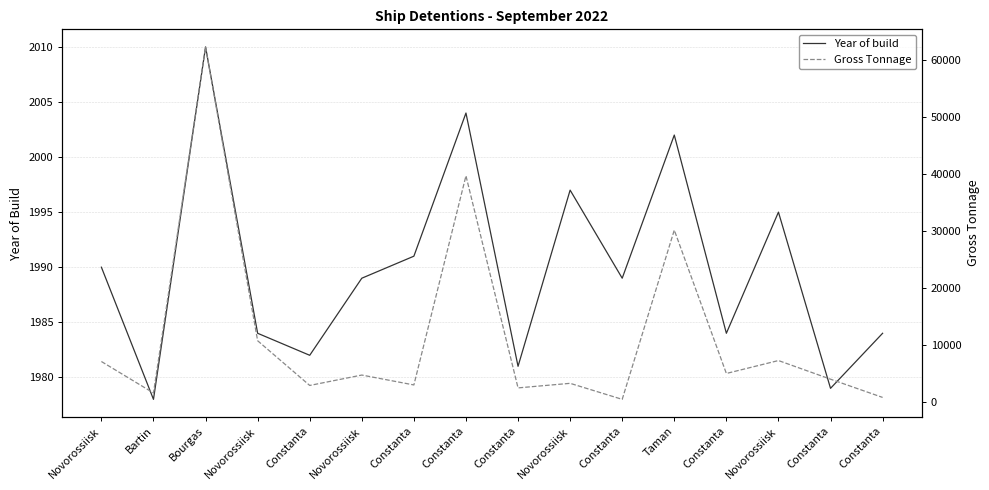

At which category does the chart reach its peak across all series?

Bourgas